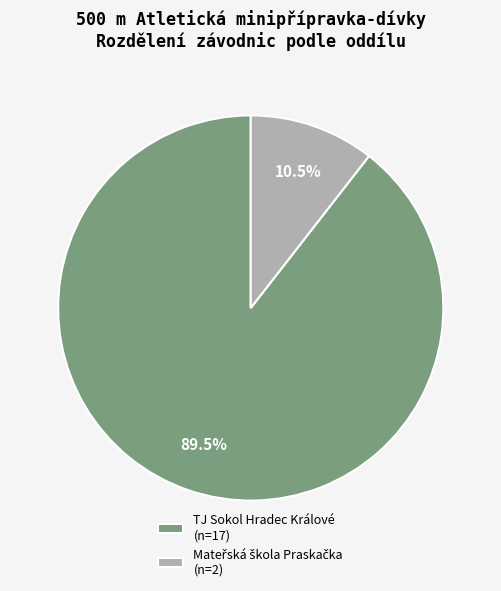

Does TJ Sokol Hradec Králové (n=17) account for over 50% of the chart?

Yes